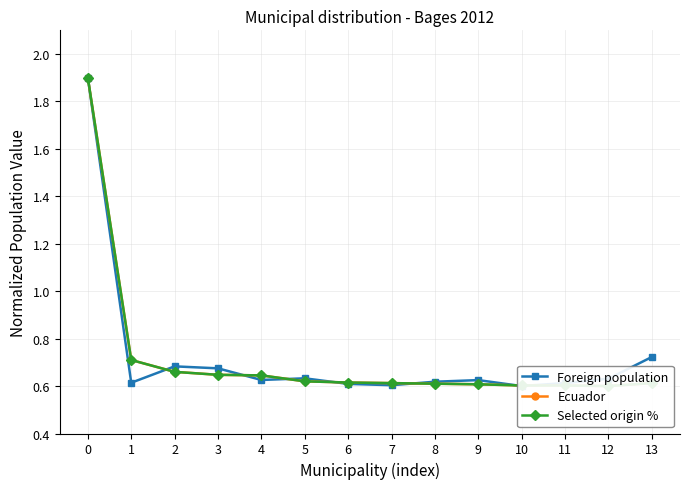

How many intersections are there between Foreign population and Ecuador?

7